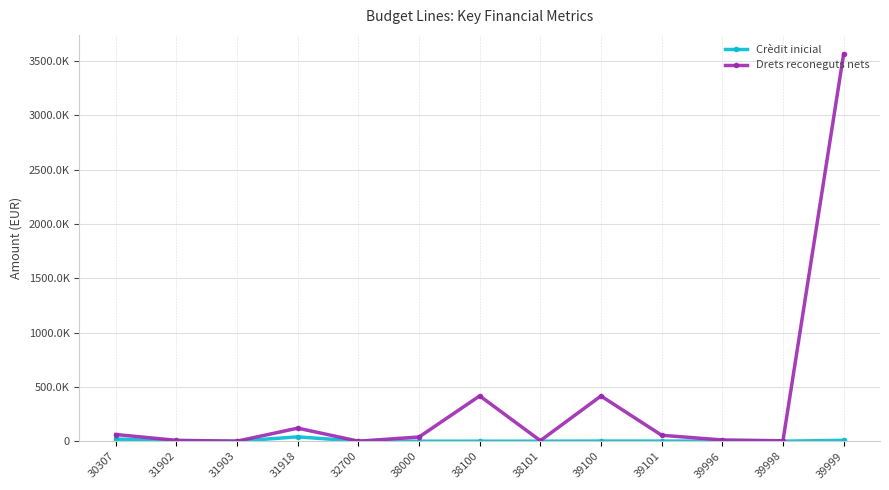

Does the chart have visible grid lines?

Yes